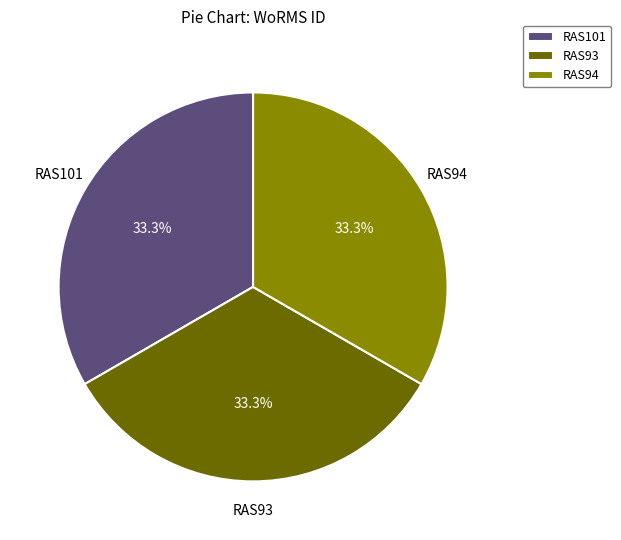

To the nearest percent, what is the combined percentage of RAS101 and RAS94?

67%